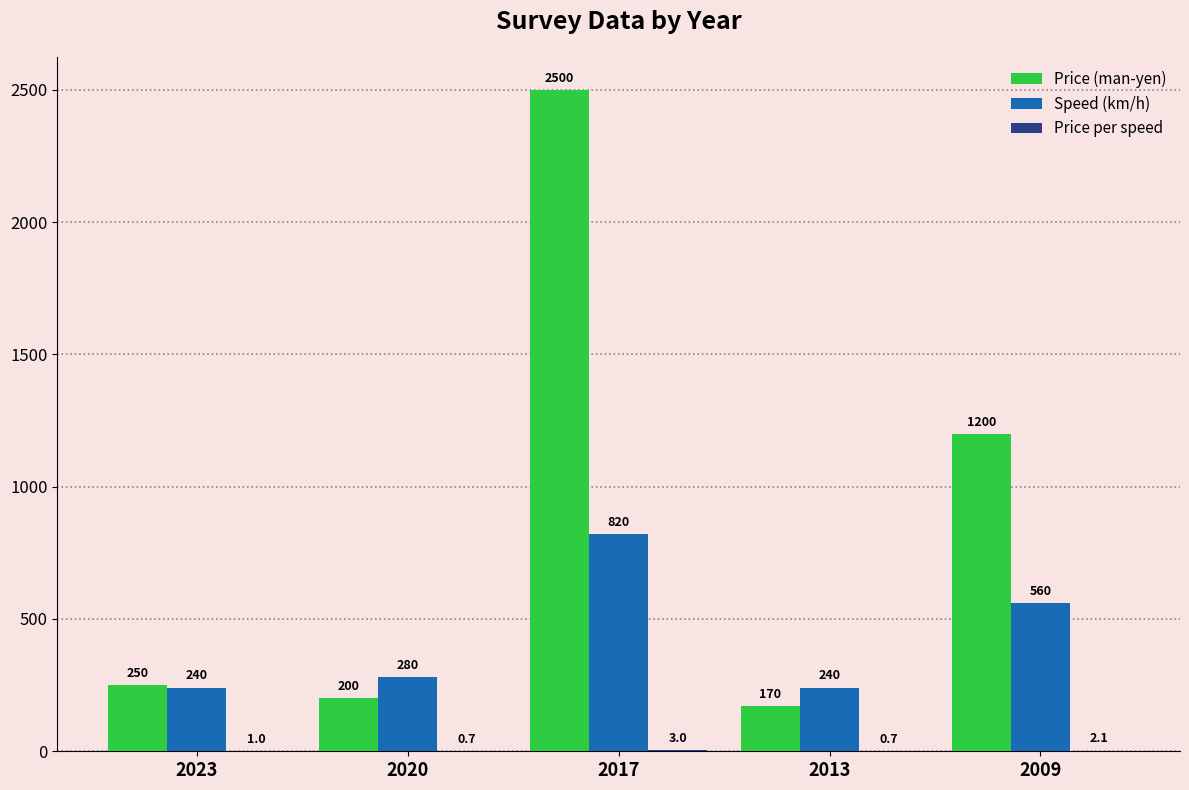

At which label is Price (man-yen) closest to 1335?

2009